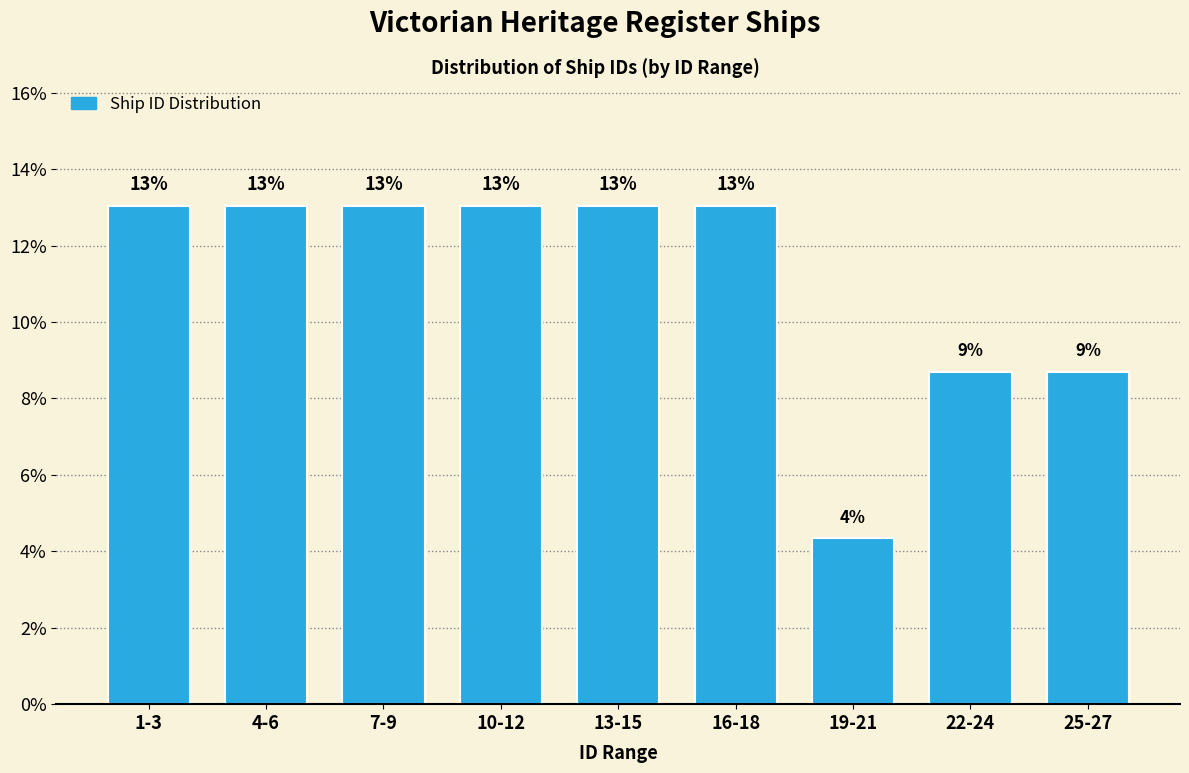

What is the sum of all values?

100.0